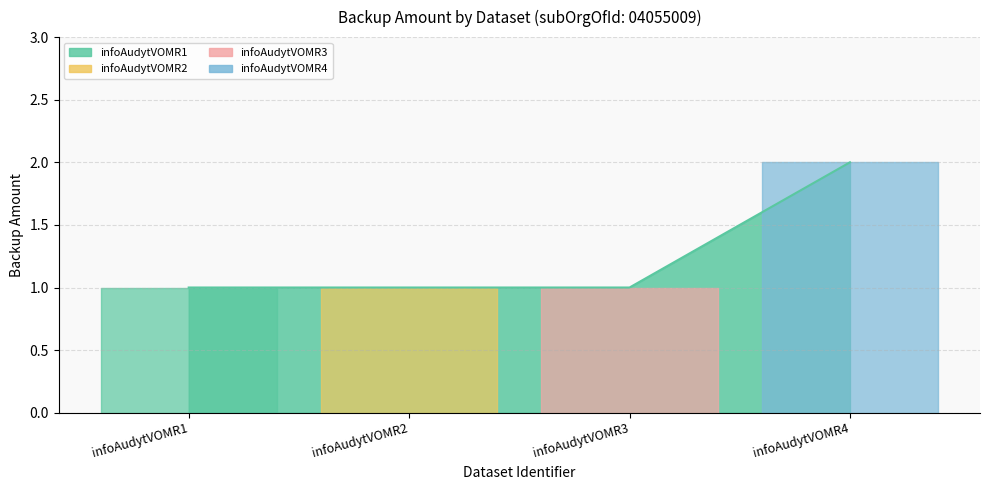

What is the value of the 4th point from the left?

2